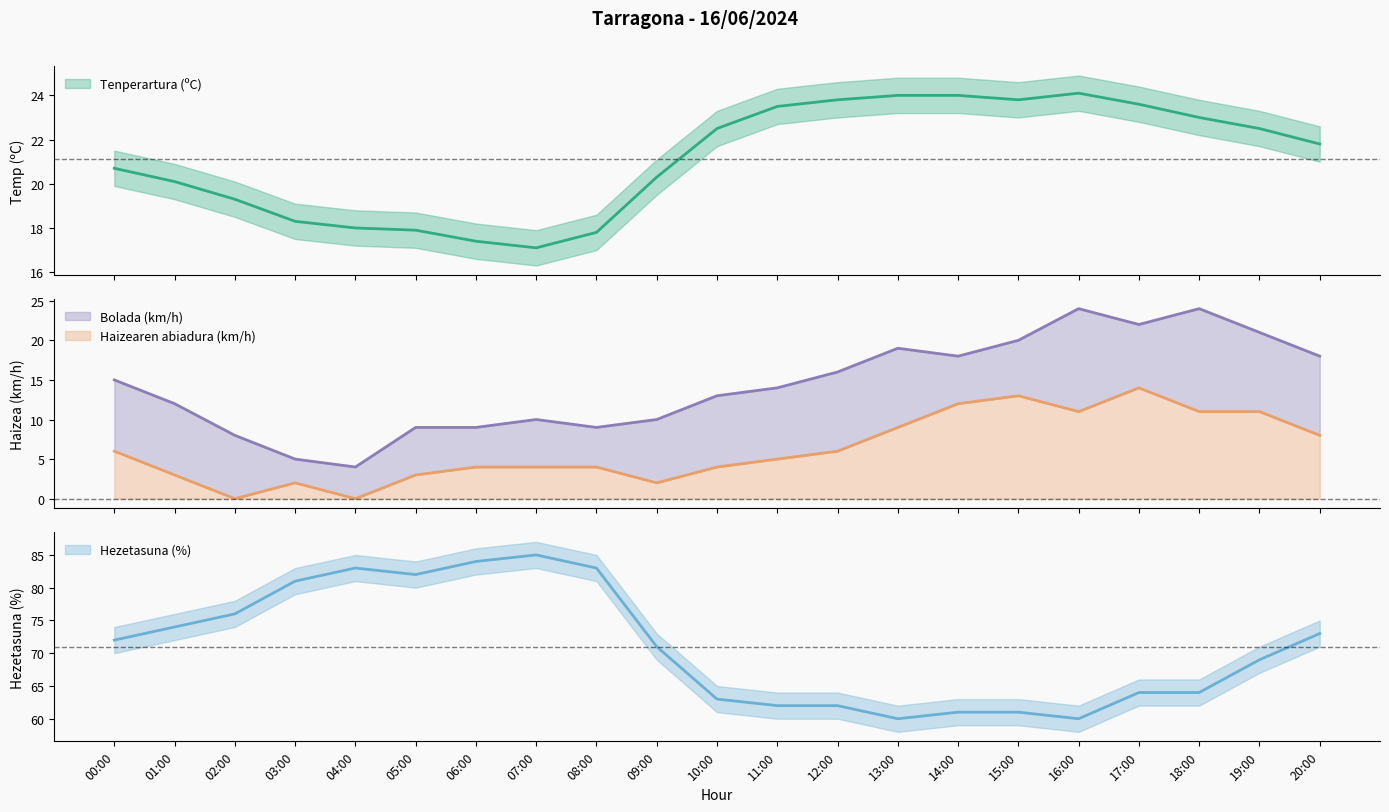

What is the value of the Haizearen abiadura (km/h) point at the 17th from the left?

11.0